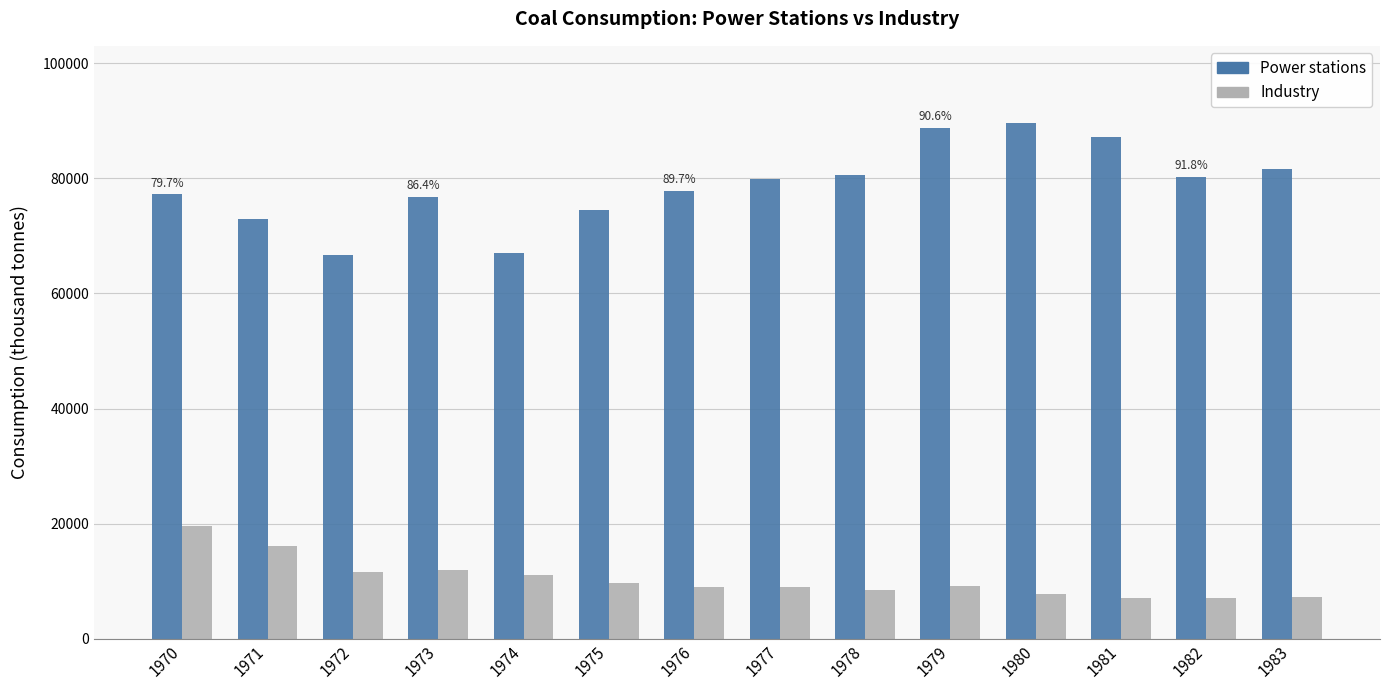

Which series has the widest spread of values?

Power stations